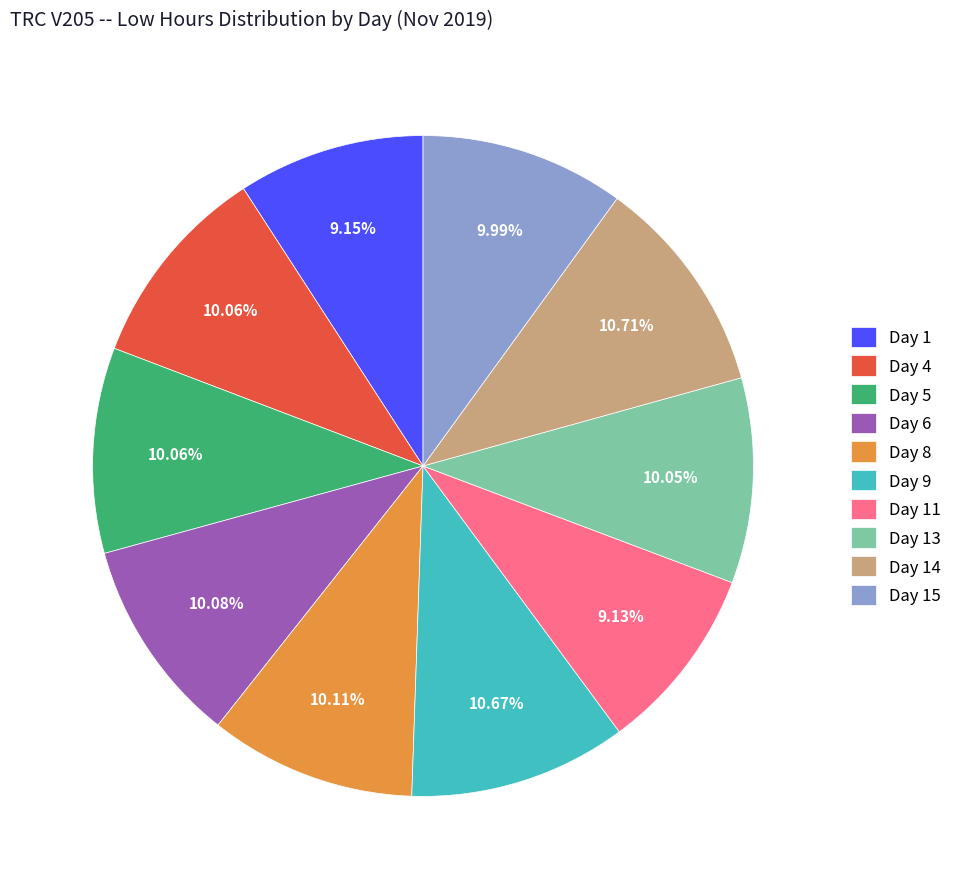

What is the ratio of the value at Day 13 to the value at Day 1?

1.1